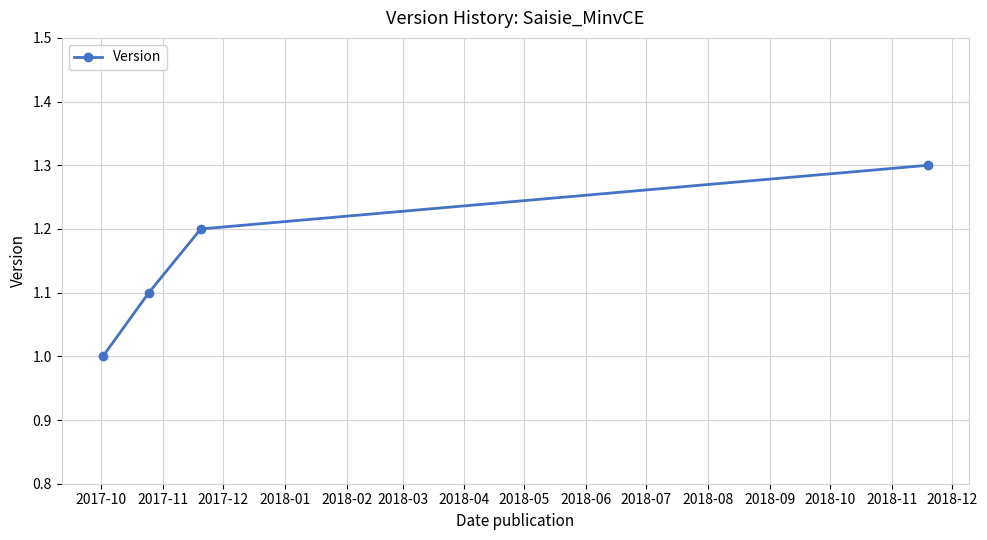

True or false: there are more than 0 points higher than both neighbors.

False